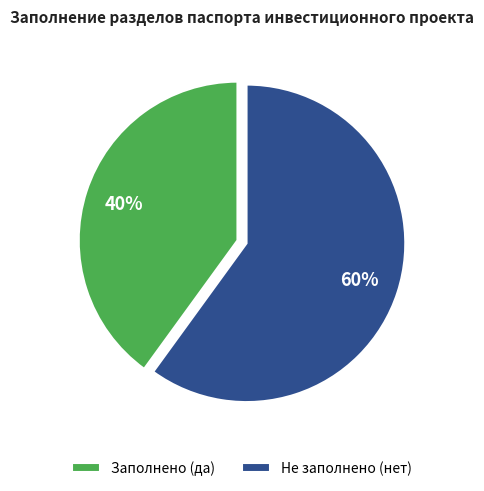

True or false: Заполнено (да) accounts for 27% of the total.

False